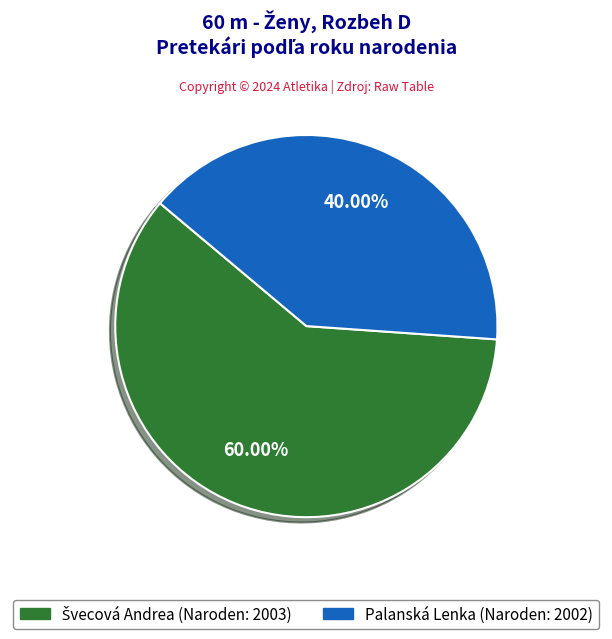

Does Palanská Lenka account for over 50% of the chart?

No